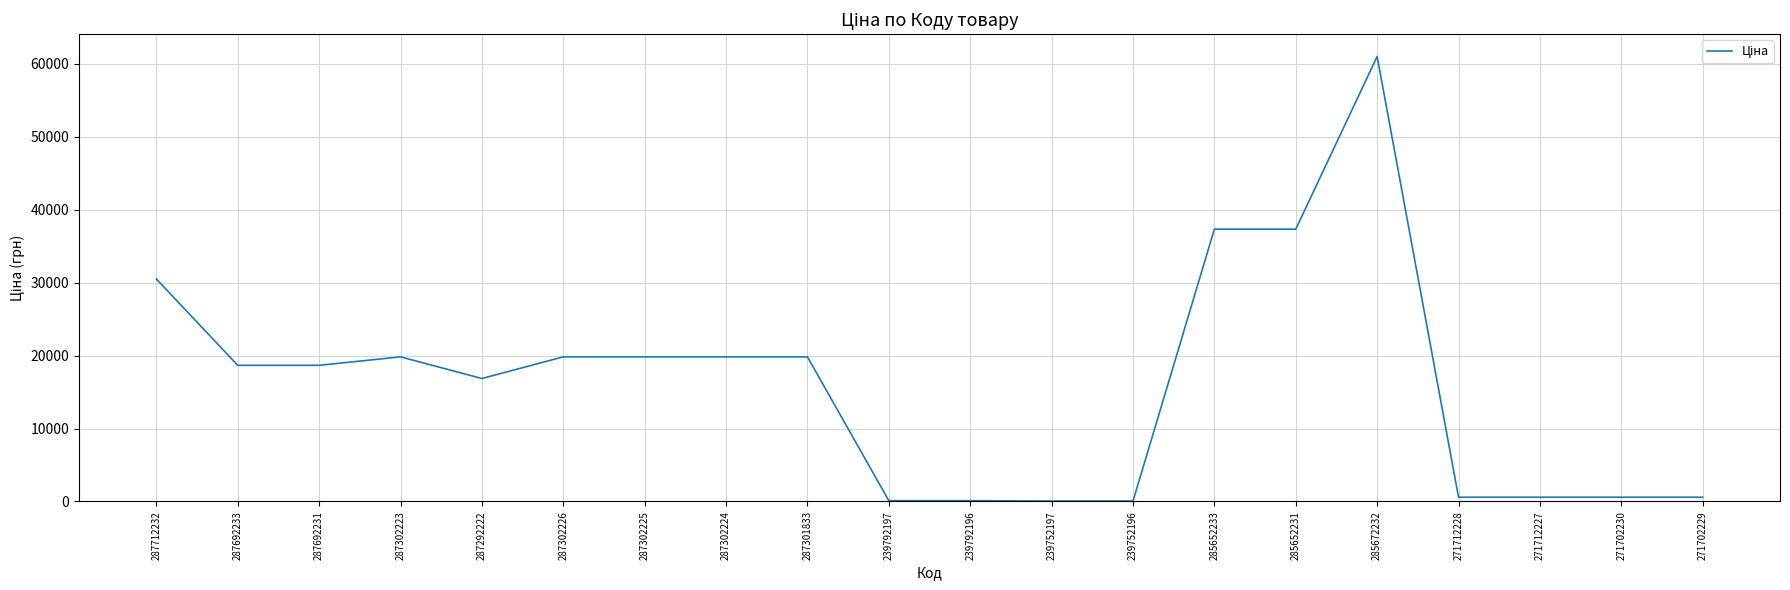

Which label corresponds to the largest value in the chart?

285672232